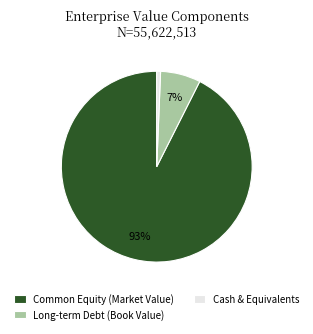

To the nearest percent, what percentage of the pie is Long-term Debt (Book Value)?

7%